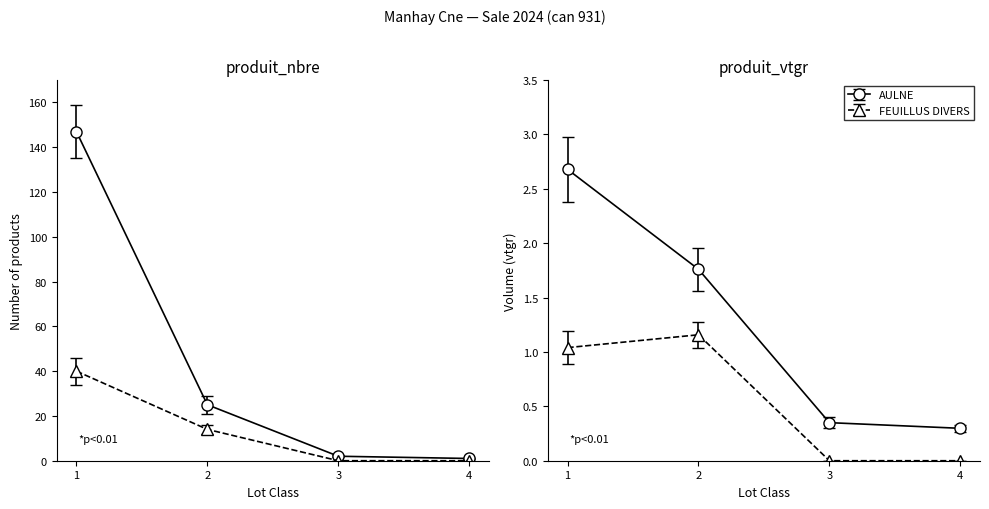

Where does the AULNE series first go above 25?

1